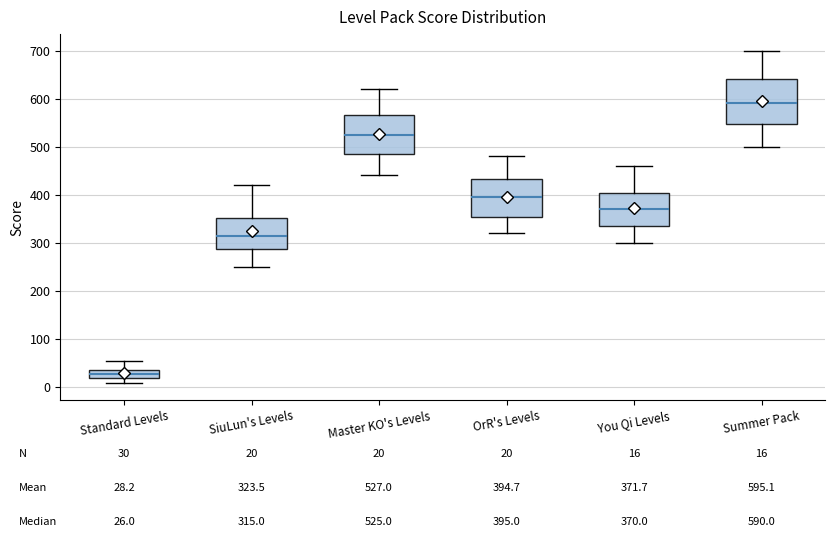

Which box has the lowest median line?

Standard Levels